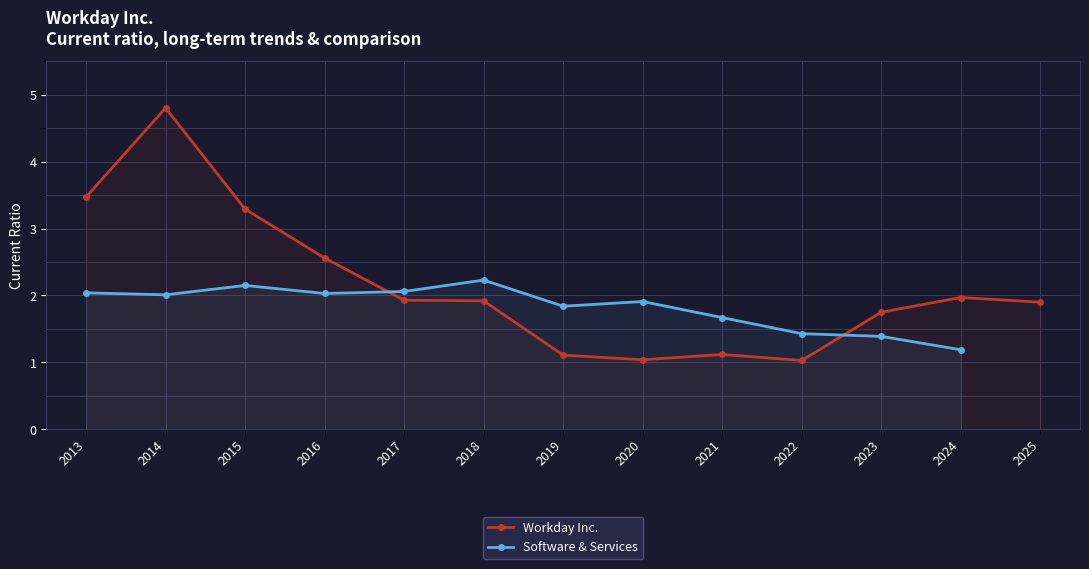

What is the value of the 5th point from the left?

1.9